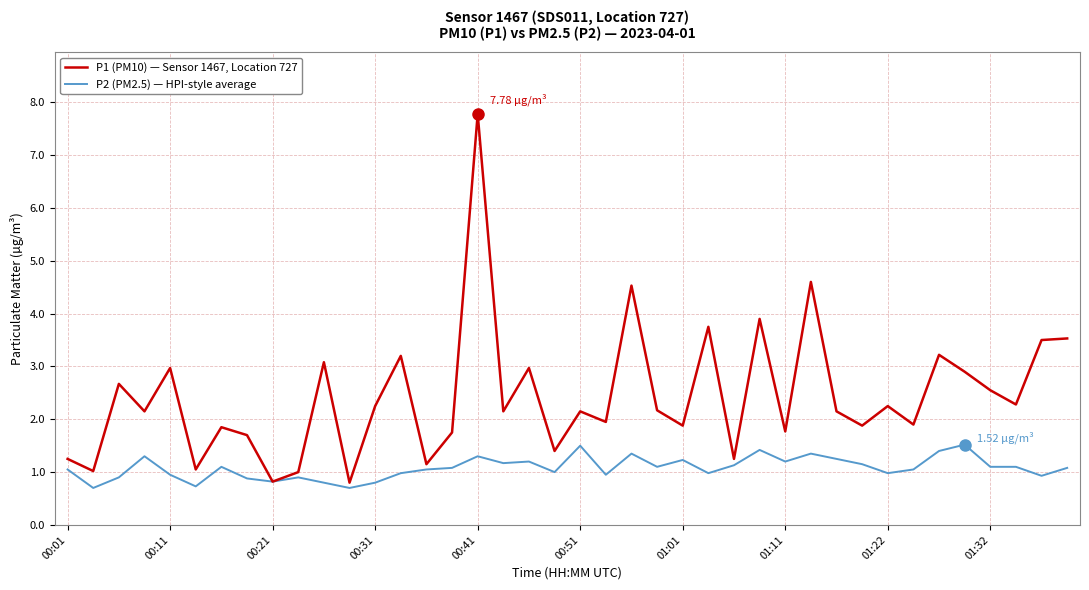

Which series has the largest range (max minus min)?

P1 (PM10) — Sensor 1467, Location 727